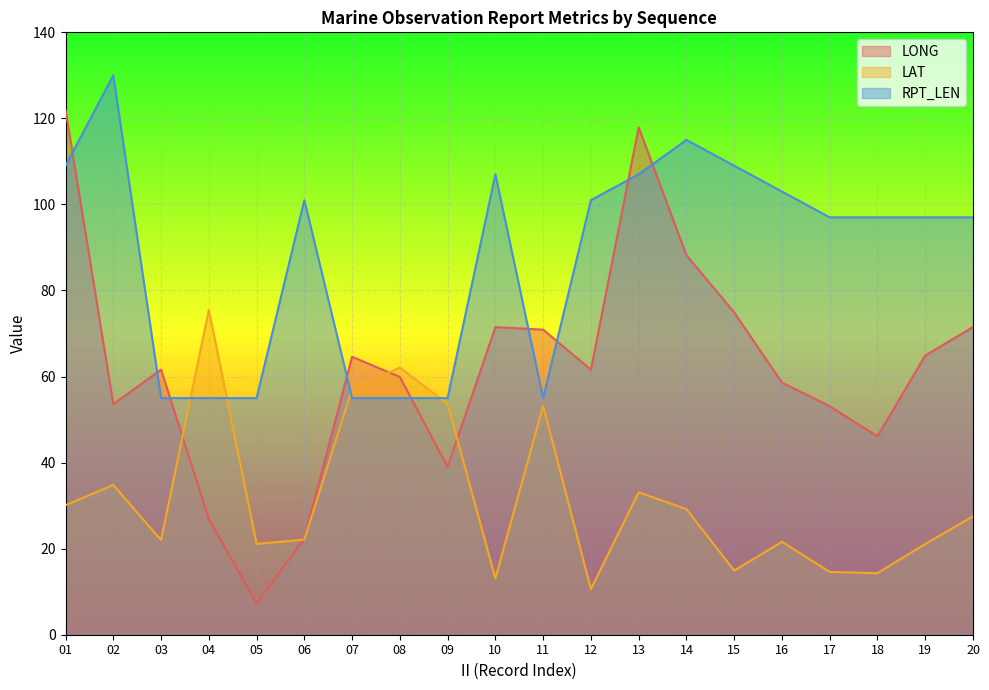

Which series changed the most between 05 and 17?

LONG